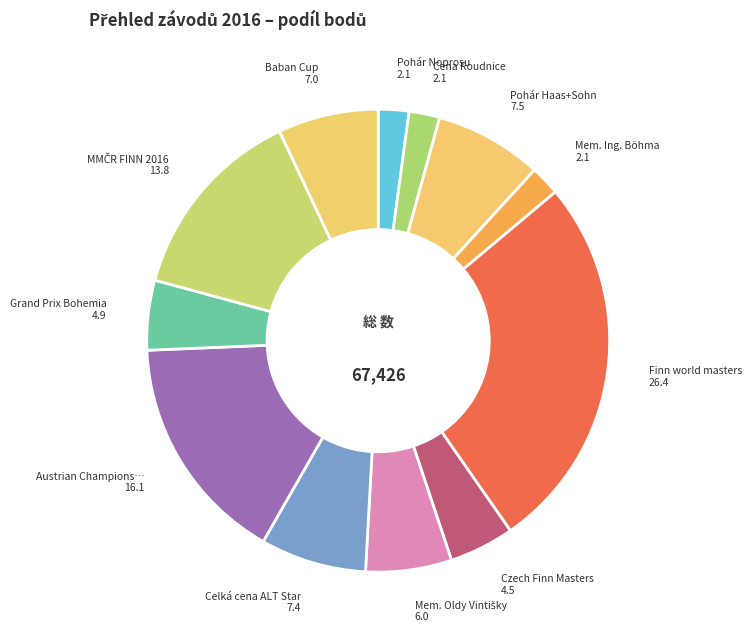

Count the number of slices in the pie.

12